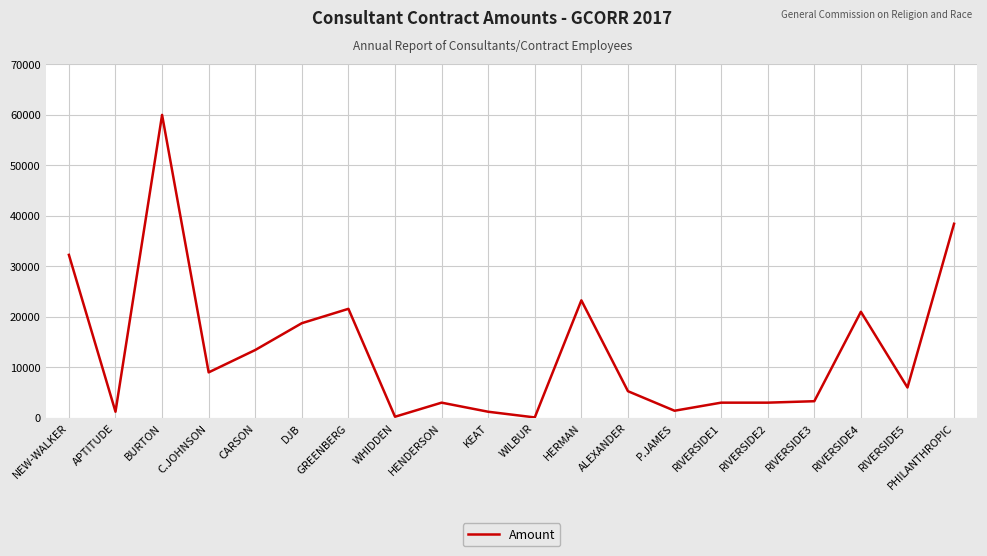

What is the difference between the maximum and second lowest values?

59787.5